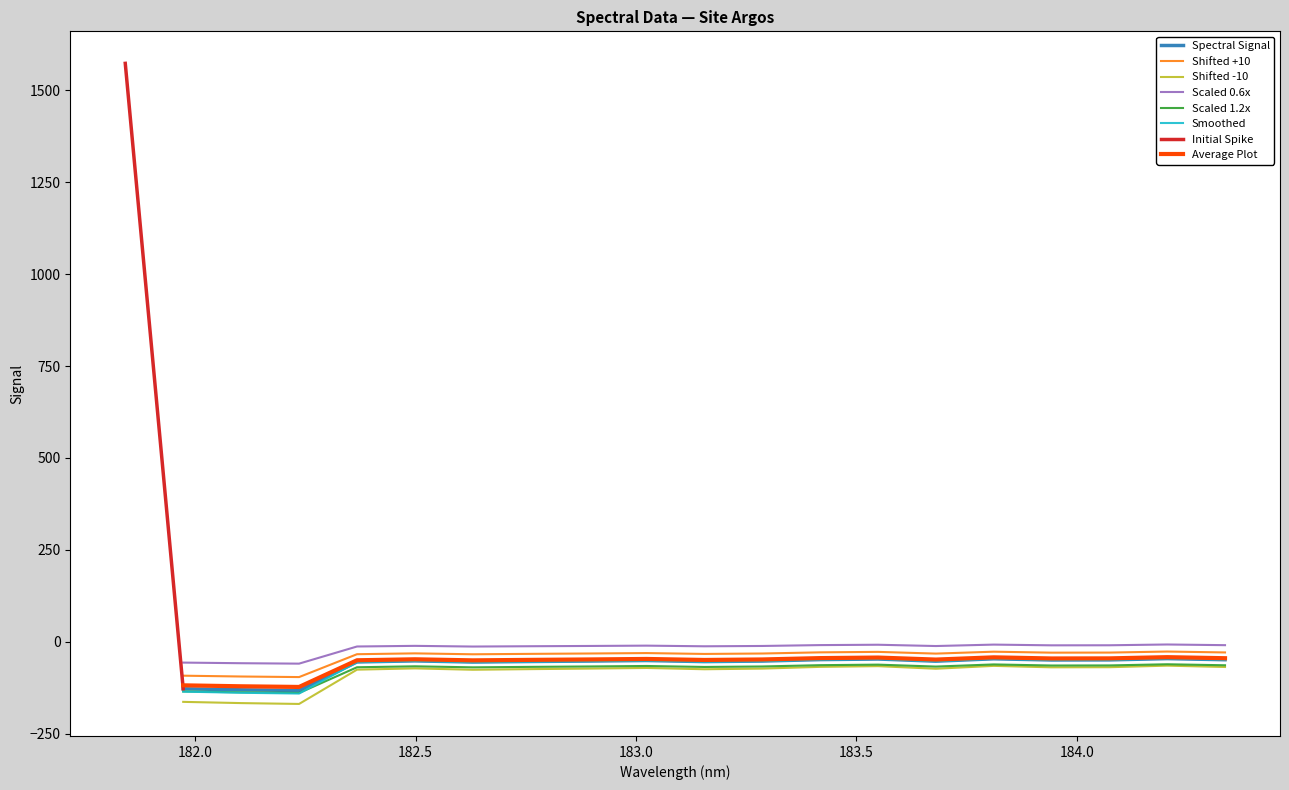

How many points are lower than both their immediate neighbors (excluding endpoints)?

5